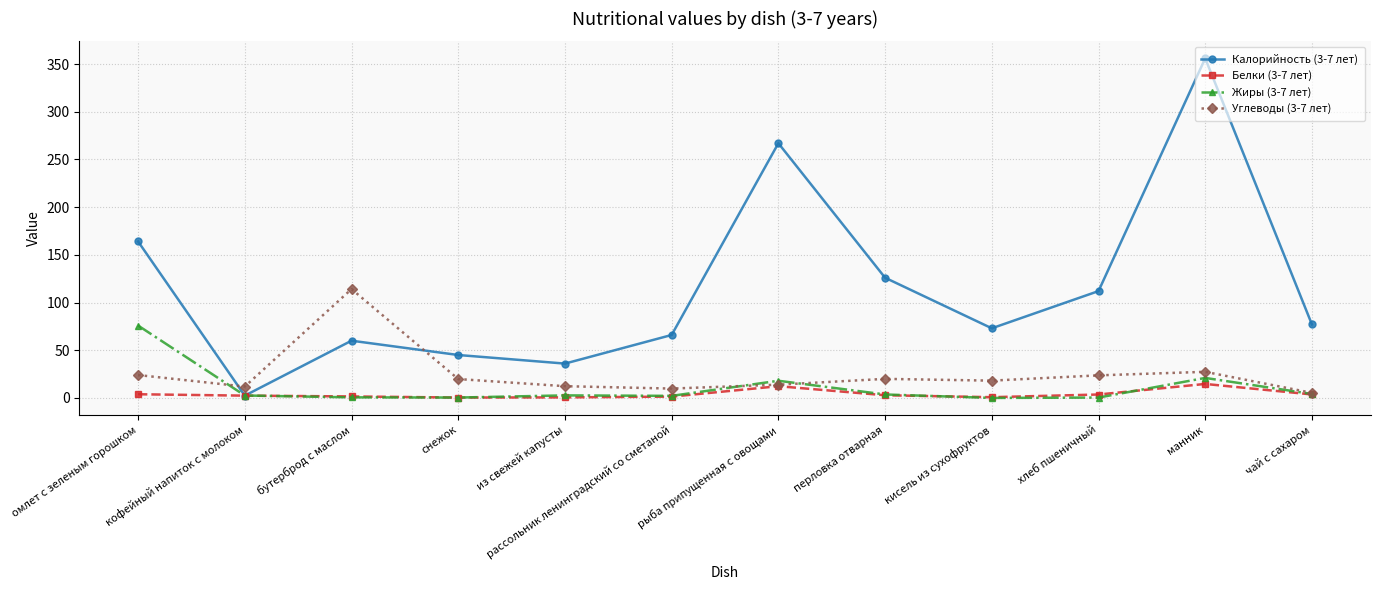

Where is the first local minimum for Углеводы (3-7 лет)?

кофейный напиток с молоком